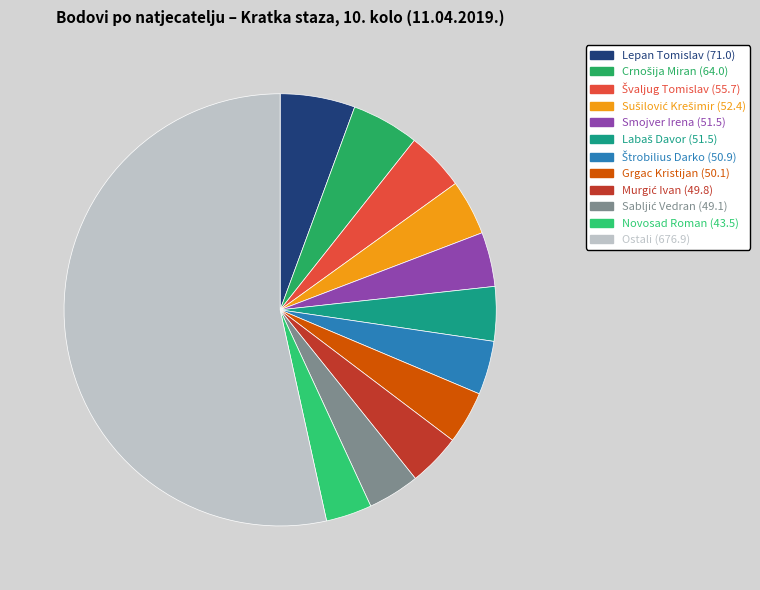

How many slices are in this pie chart?

12